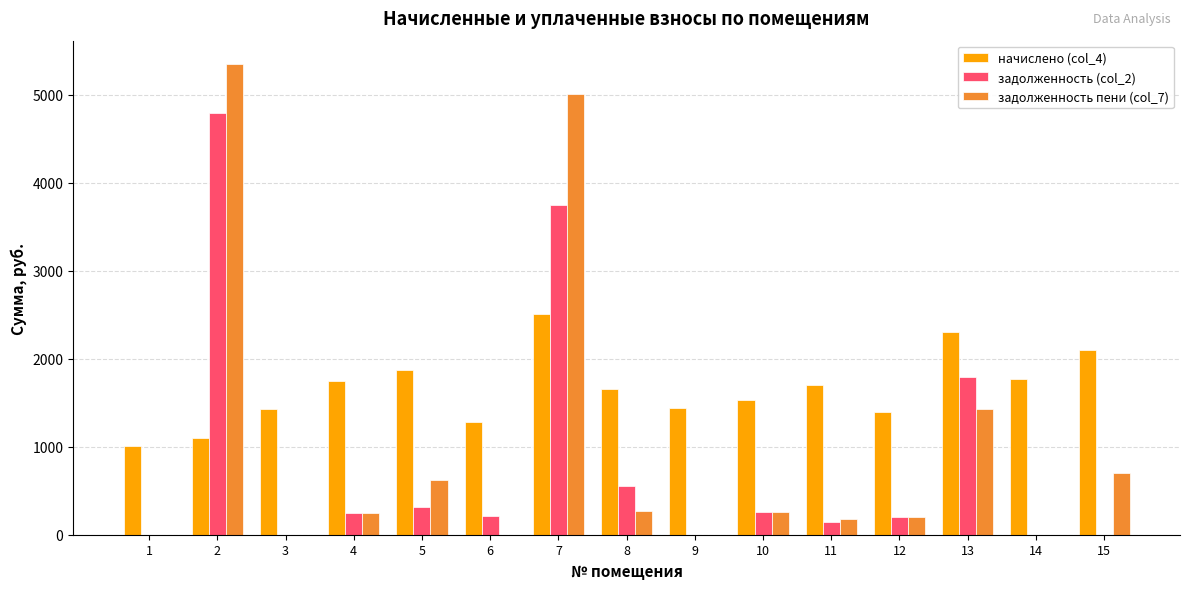

The value of задолженность пени (col_7) at 14 is -3198.6. True or false?

False